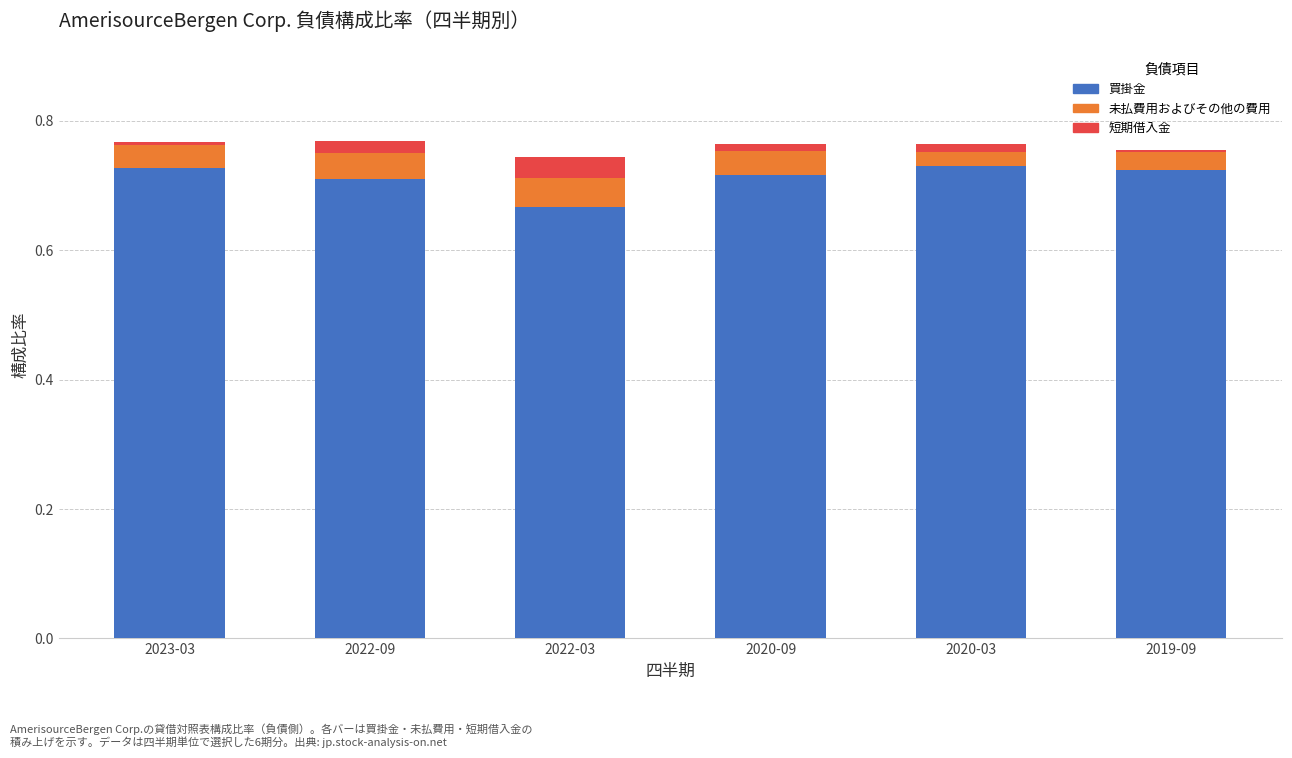

What are all the series names shown in the legend?

買掛金, 未払費用およびその他の費用, 短期借入金